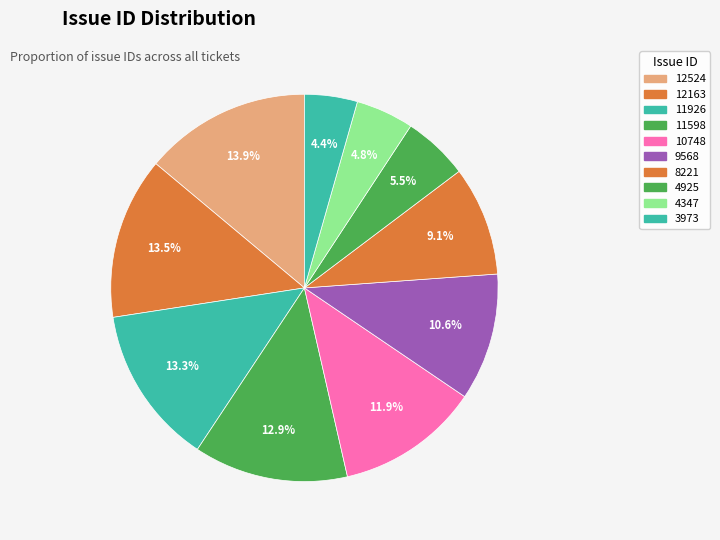

Rank the categories by value from highest to lowest.

12524, 12163, 11926, 11598, 10748, 9568, 8221, 4925, 4347, 3973